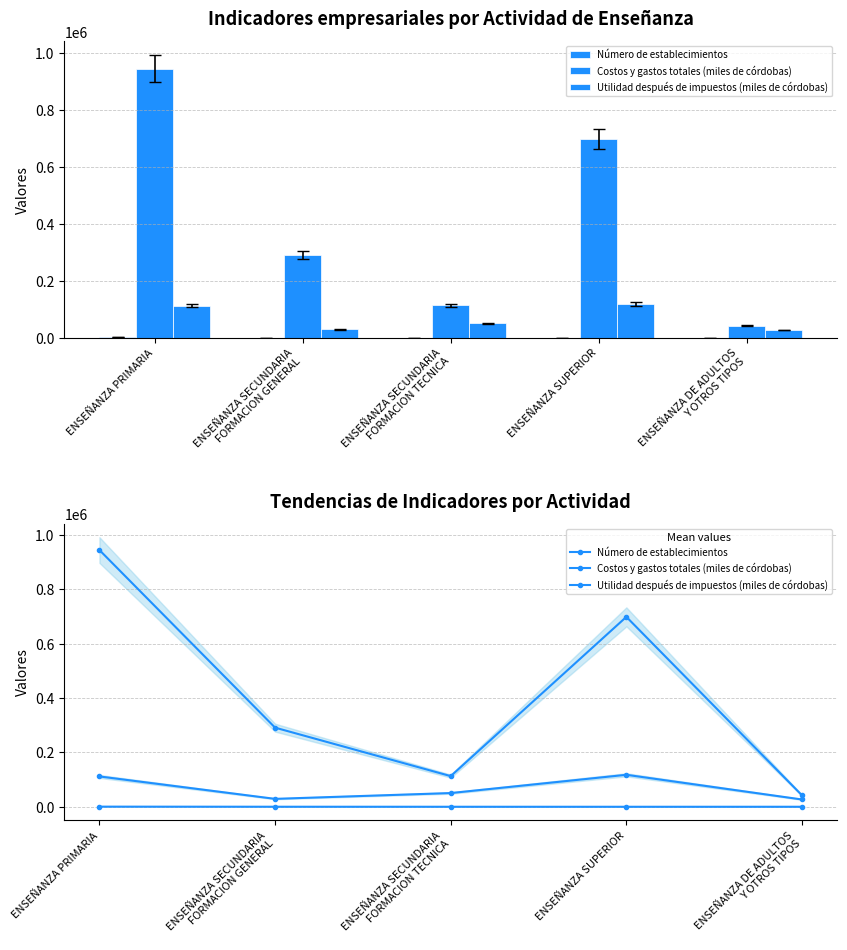

How many data points in Número de establecimientos are above 85?

3